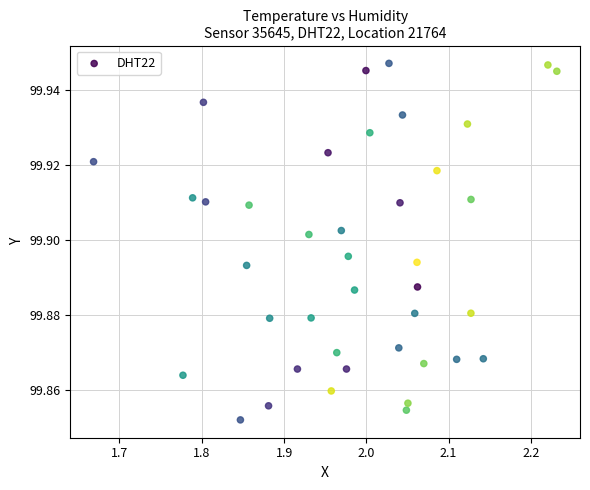

What is the range of X values (max minus min)?

0.6